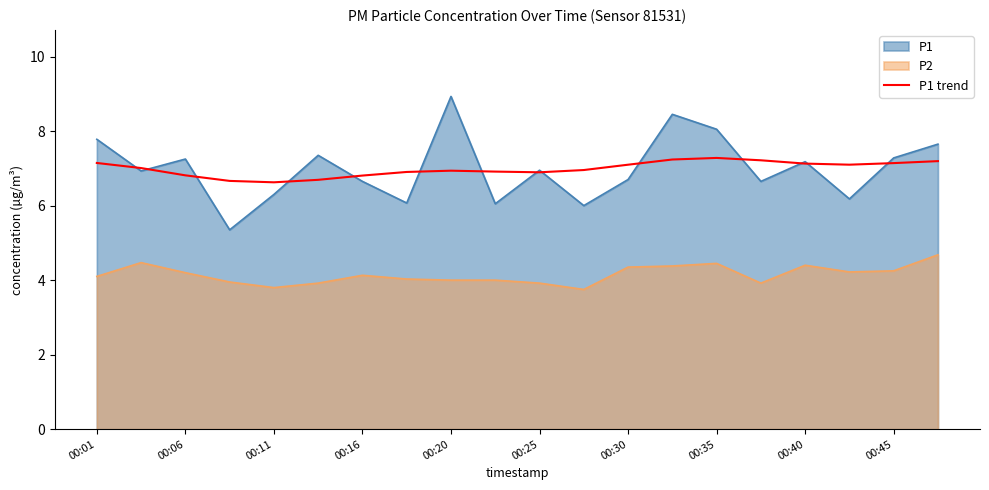

What is the smallest value displayed?

3.8